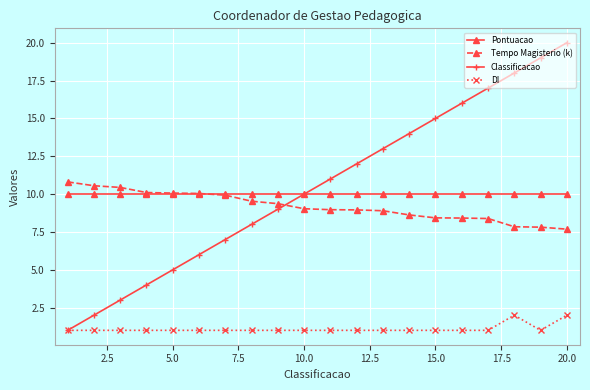

What is the minimum value for Pontuacao?

10.0